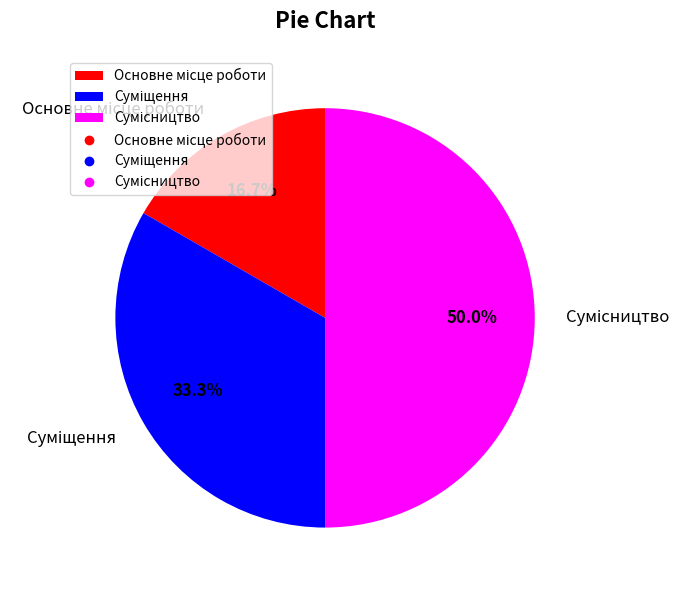

What is the smallest slice in the pie chart?

Основне місце роботи